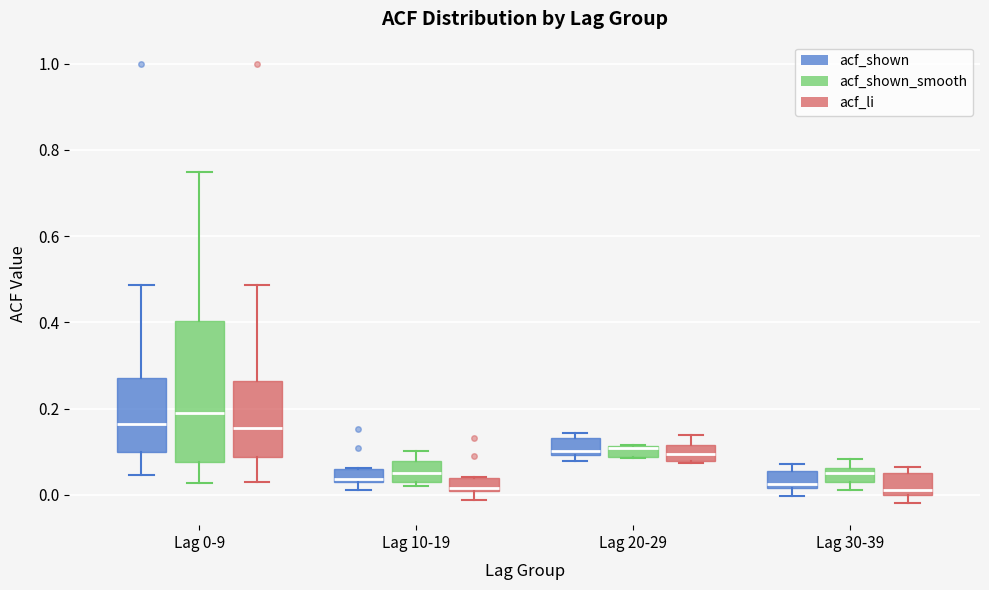

Where is the upper edge of the box for Lag 20-29 (acf_li) on the y-axis? The values are not printed on the chart, so give them approximately, as read against the axis.

0.12